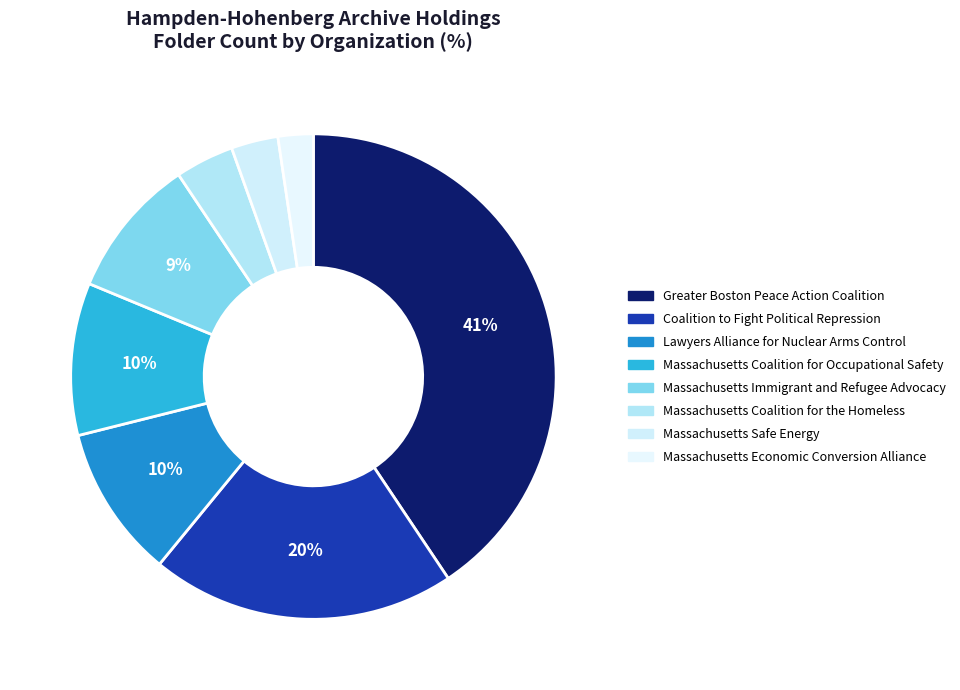

To the nearest percent, what is the average slice percentage?

12%